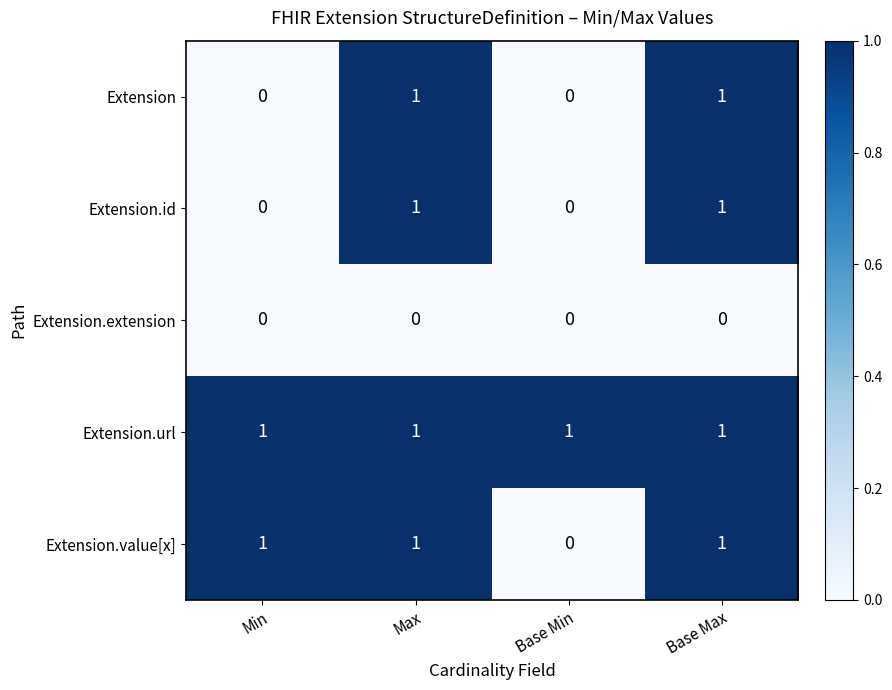

How many distinct data groups are displayed?

5